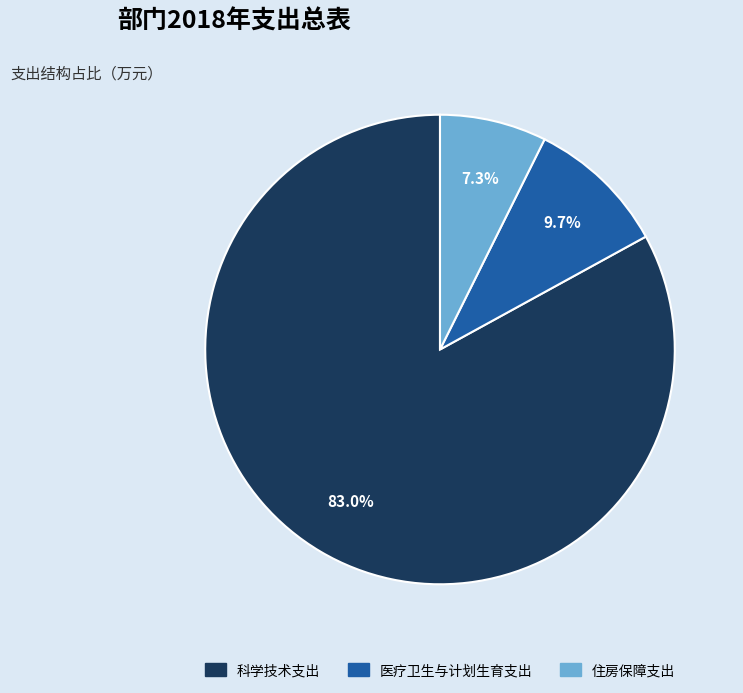

Rank the categories by value from highest to lowest.

科学技术支出, 医疗卫生与计划生育支出, 住房保障支出